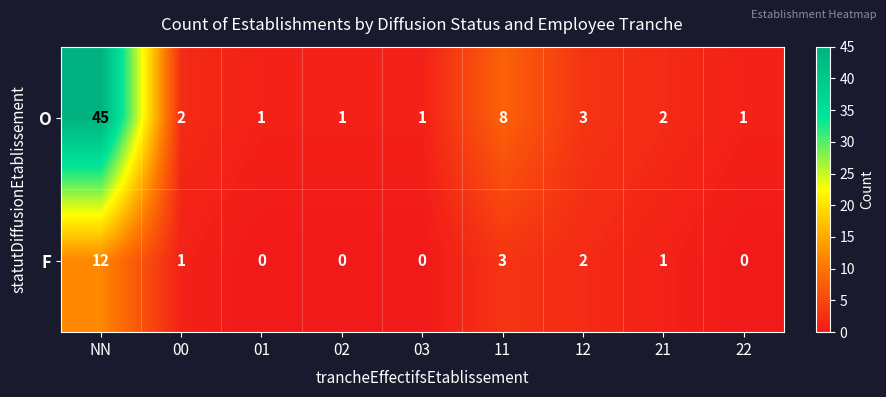

At how many categories does at least one series exceed 21?

1